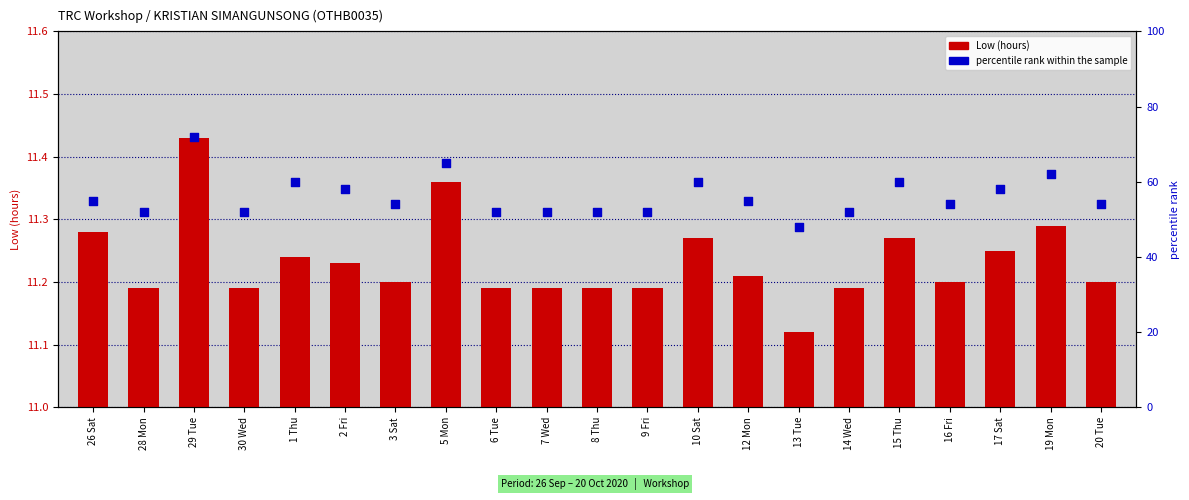

At how many categories does at least one series exceed 70?

1